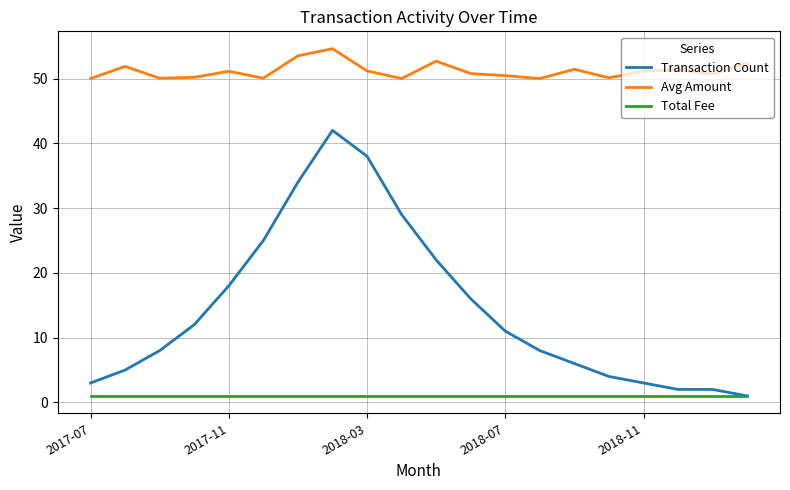

Which series has the largest range (max minus min)?

Transaction Count